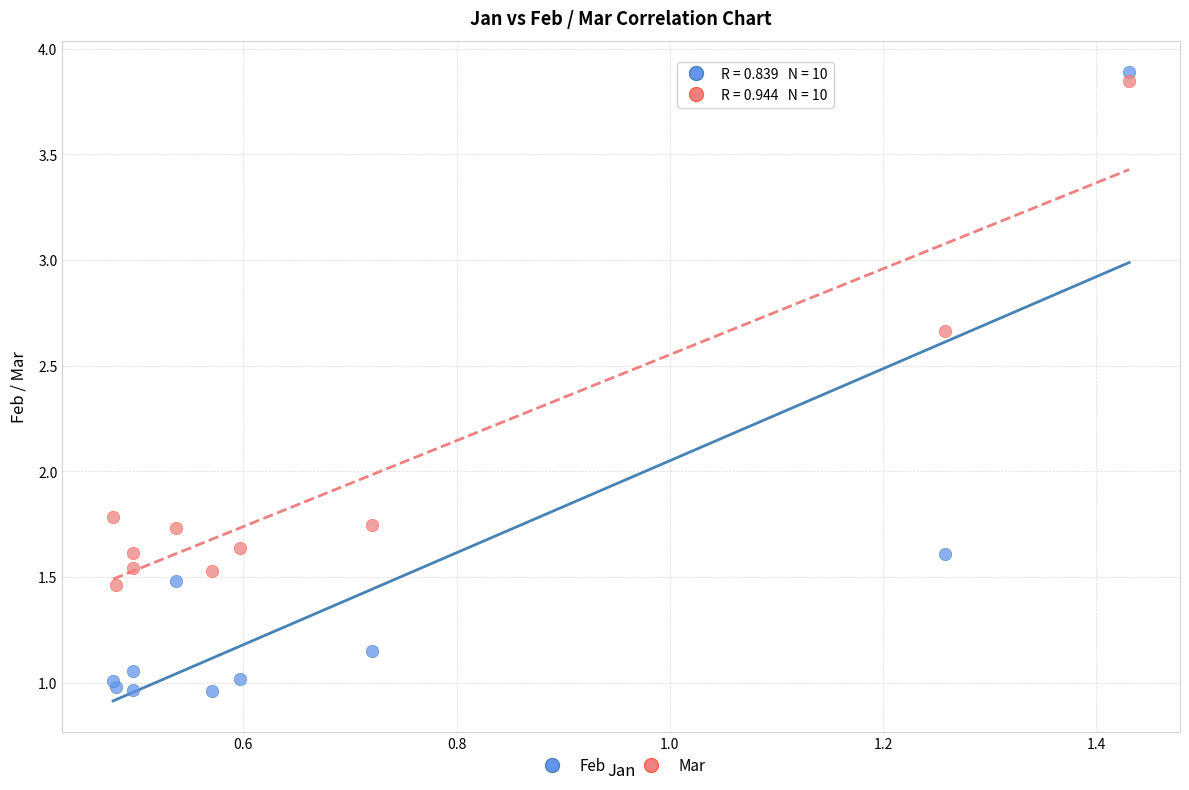

In the Mar series, what Y value is closest to 2?

1.8